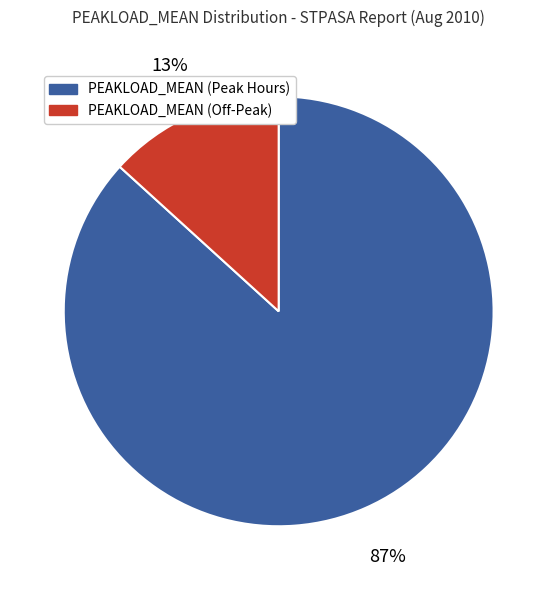

Is it true that PEAKLOAD_MEAN (Peak Hours) is 87% of the pie?

True